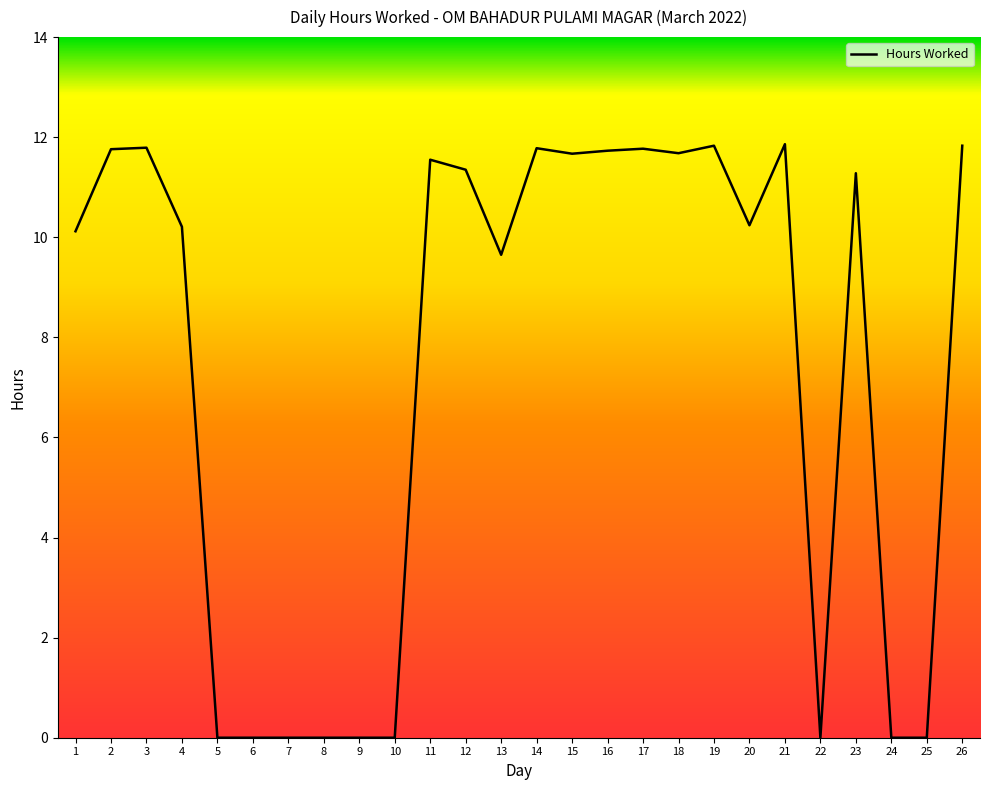

Approximately how many times larger is the value at 16 compared to 15?

1.0